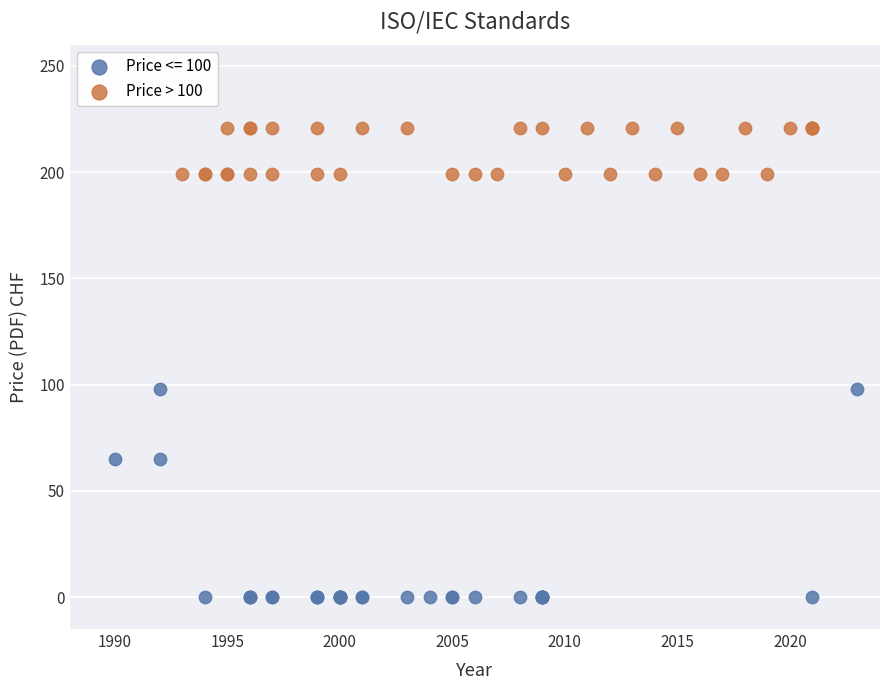

Which series contains the highest Y value?

Price > 100